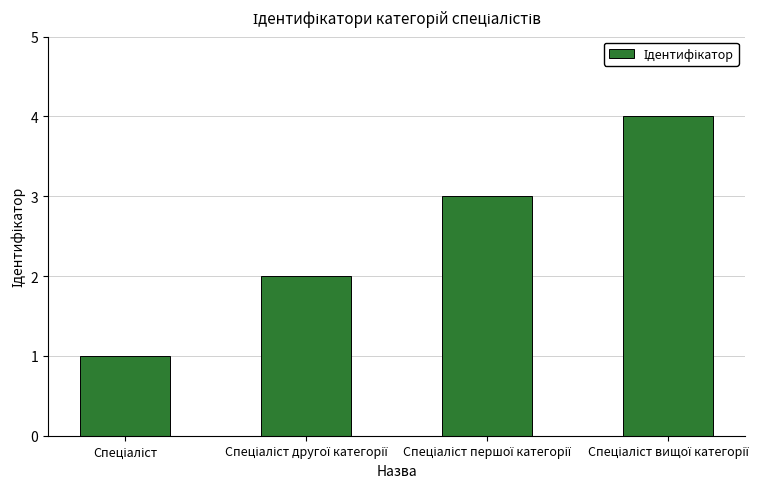

What is the difference between the maximum and minimum values?

3